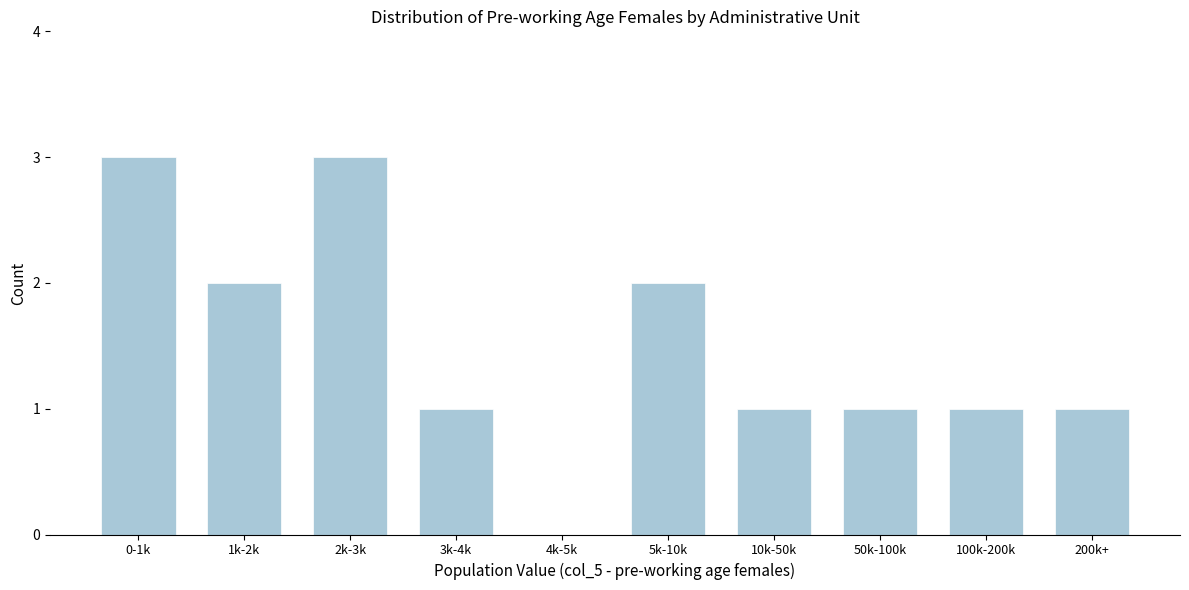

Reading left to right, what are all the values shown in this chart?

0-1k=3	1k-2k=2	2k-3k=3	3k-4k=1	4k-5k=0	5k-10k=2	10k-50k=1	50k-100k=1	100k-200k=1	200k+=1